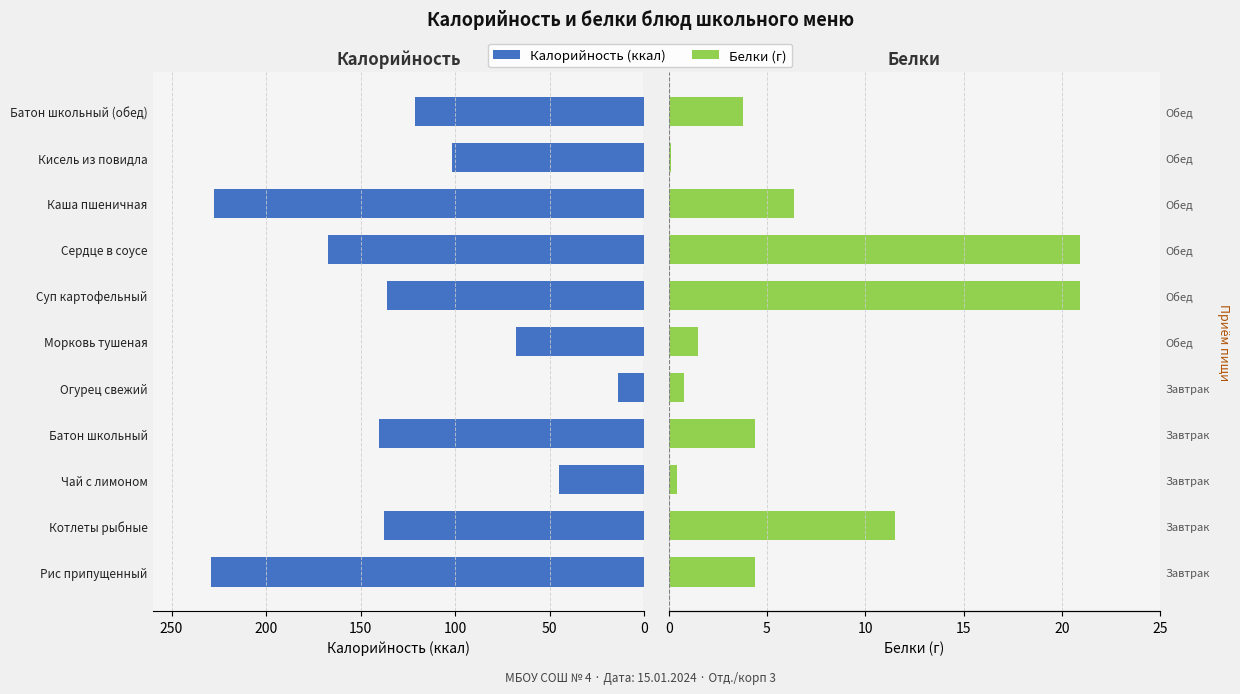

What are all the series names shown in the legend?

Калорийность, Белки